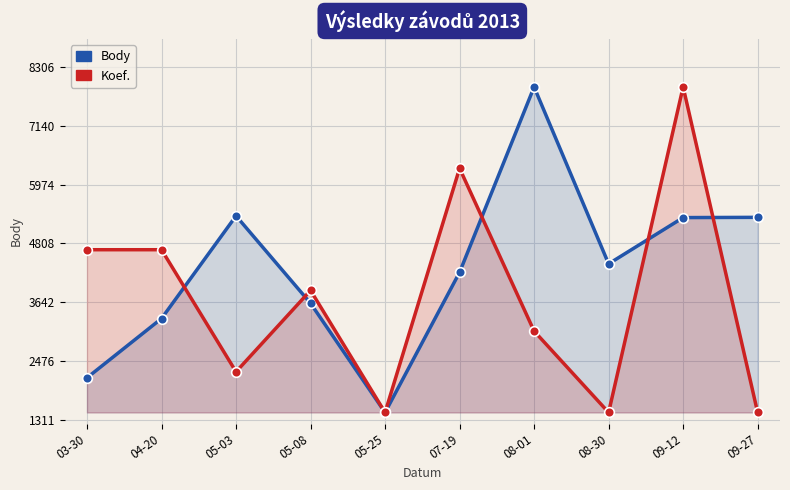

How many lines are shown in the chart?

2